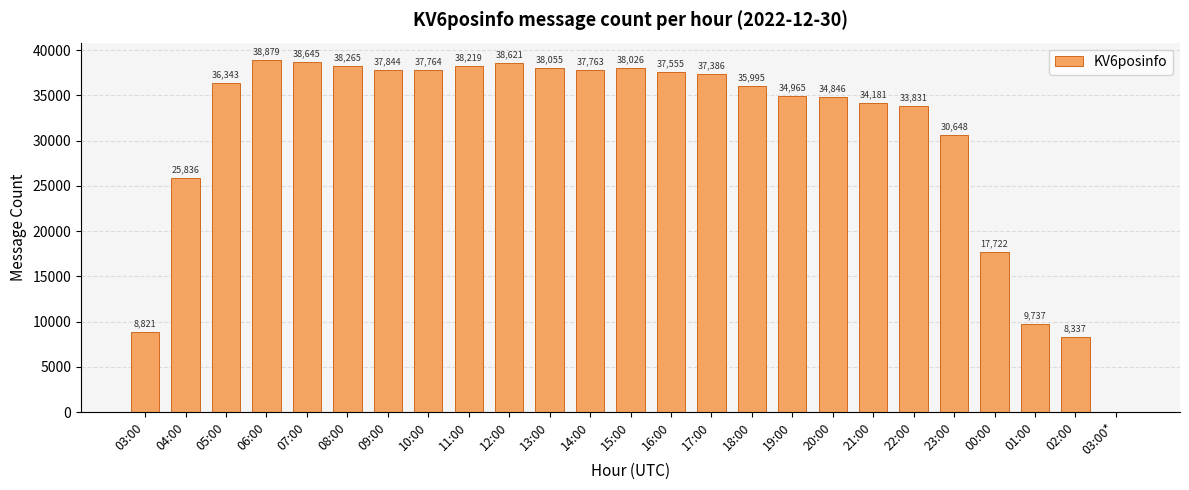

Which has a higher value, 20:00 or 11:00?

11:00